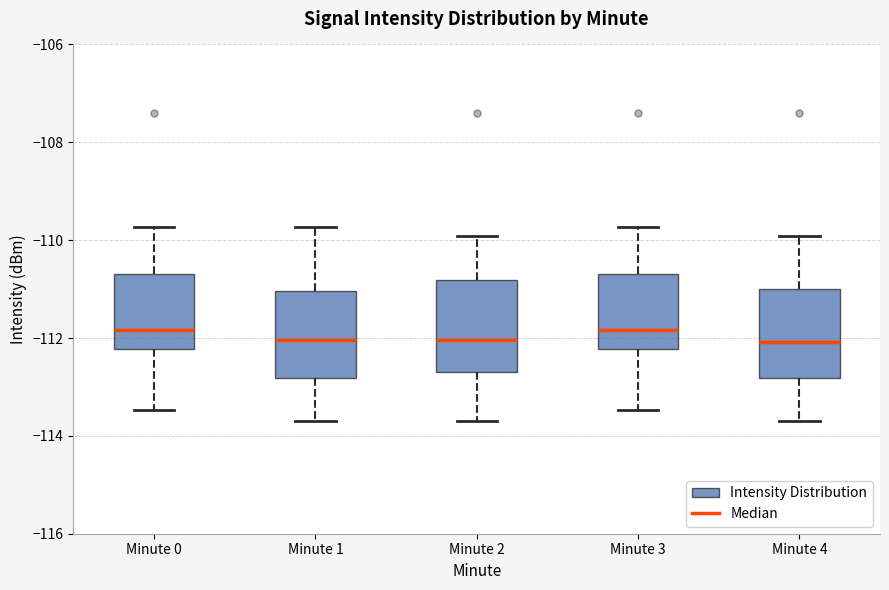

Where does the lower whisker of the box for Minute 2 end on the y-axis? The values are not printed on the chart, so give them approximately, as read against the axis.

-113.6